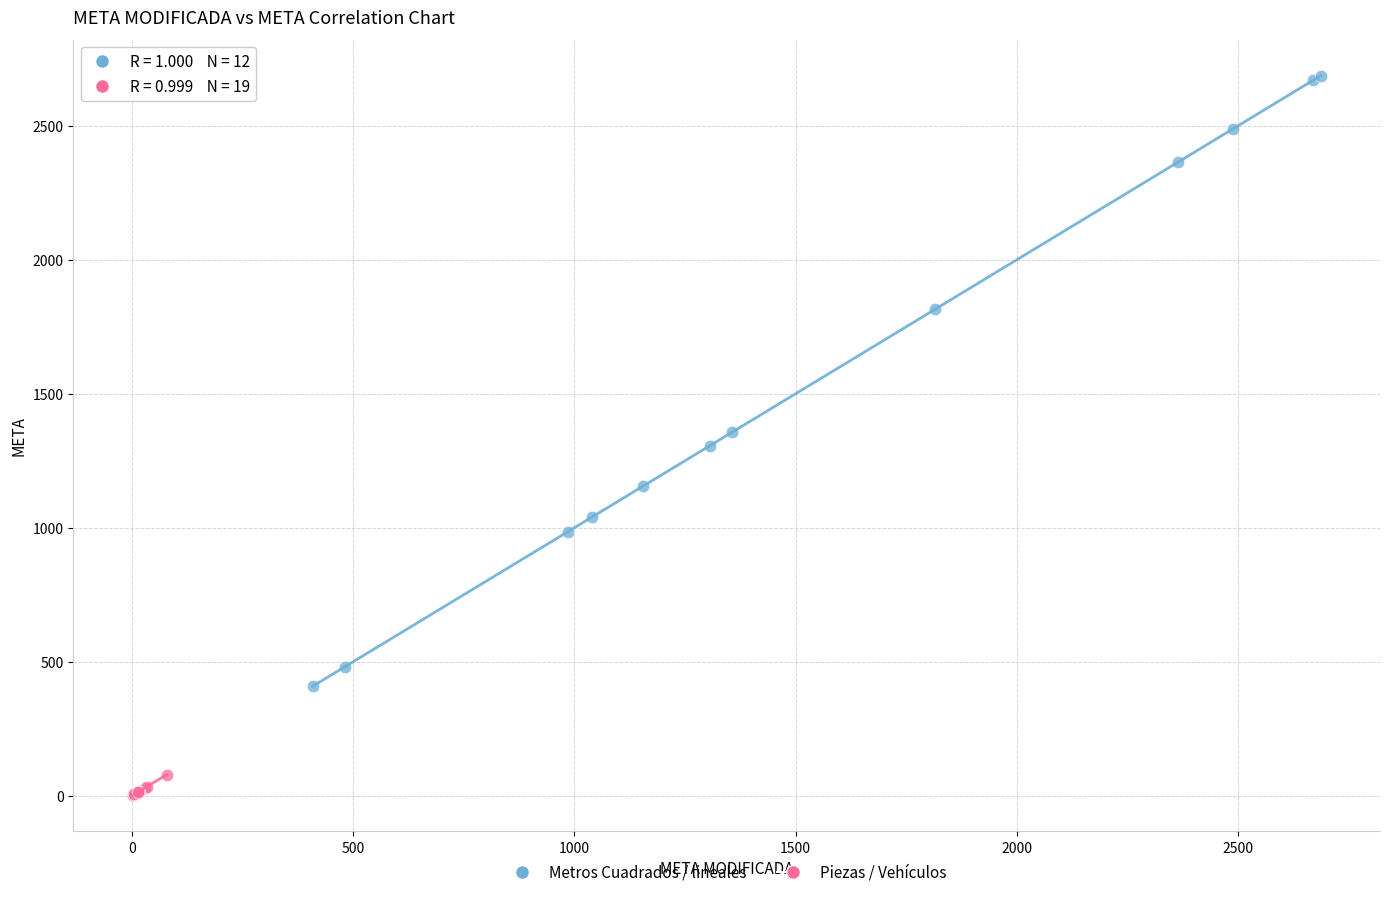

Which series reaches the maximum Y coordinate?

Metros Cuadrados / lineales